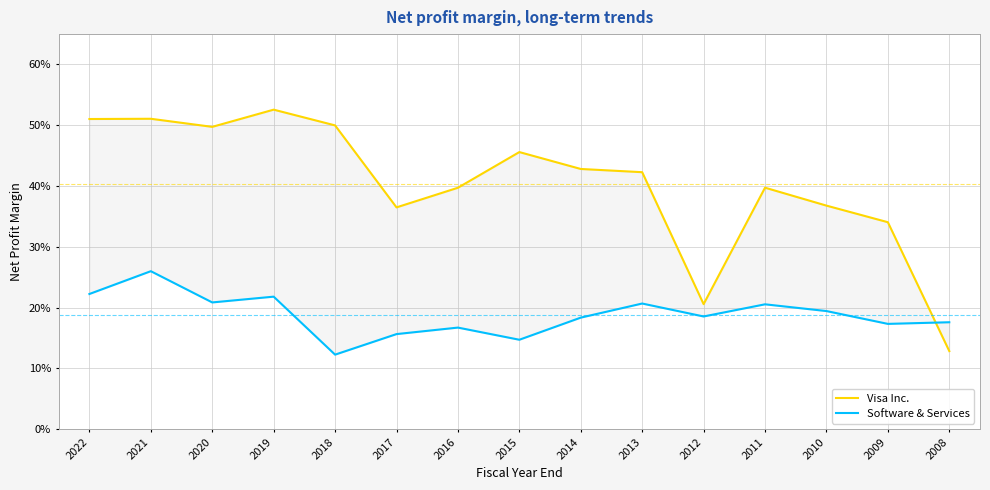

What is the average value of the Software & Services series?

0.2